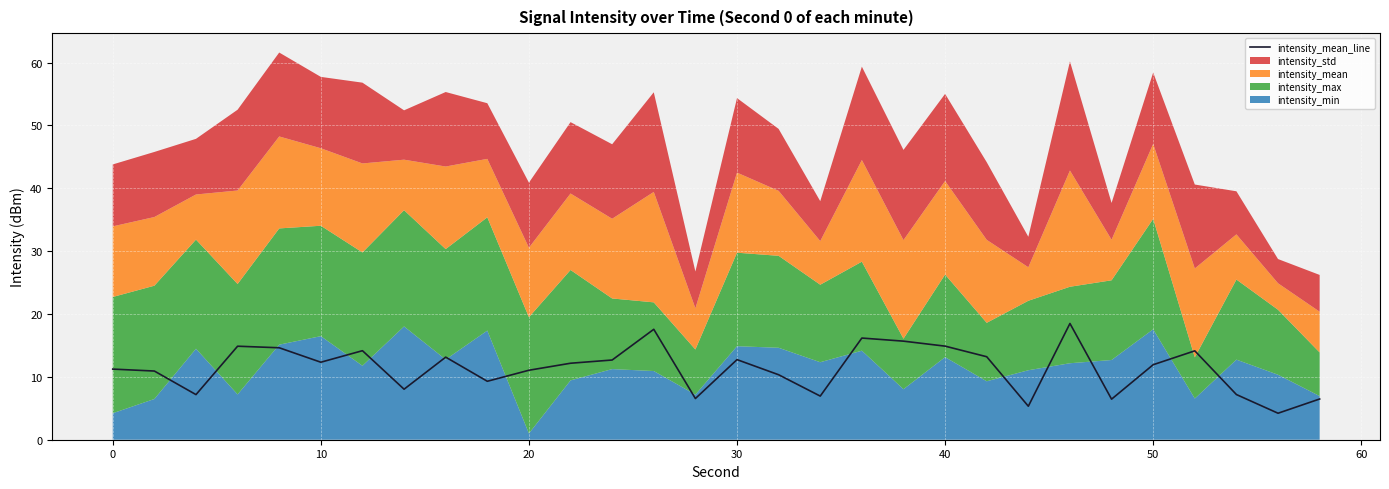

What is the maximum value for intensity_mean_line?

18.5